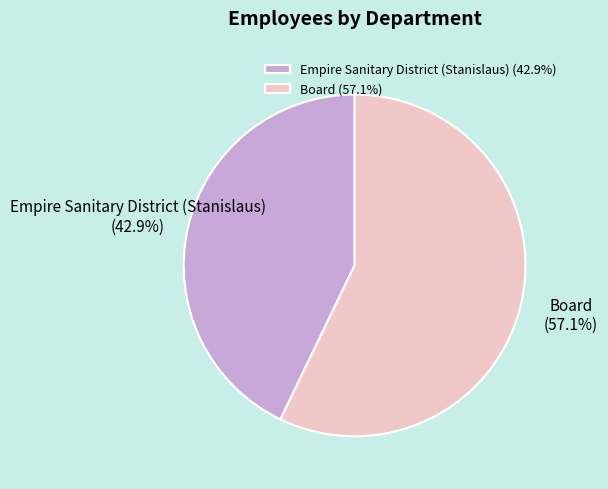

What is the smallest slice in the pie chart?

Empire Sanitary District (Stanislaus)